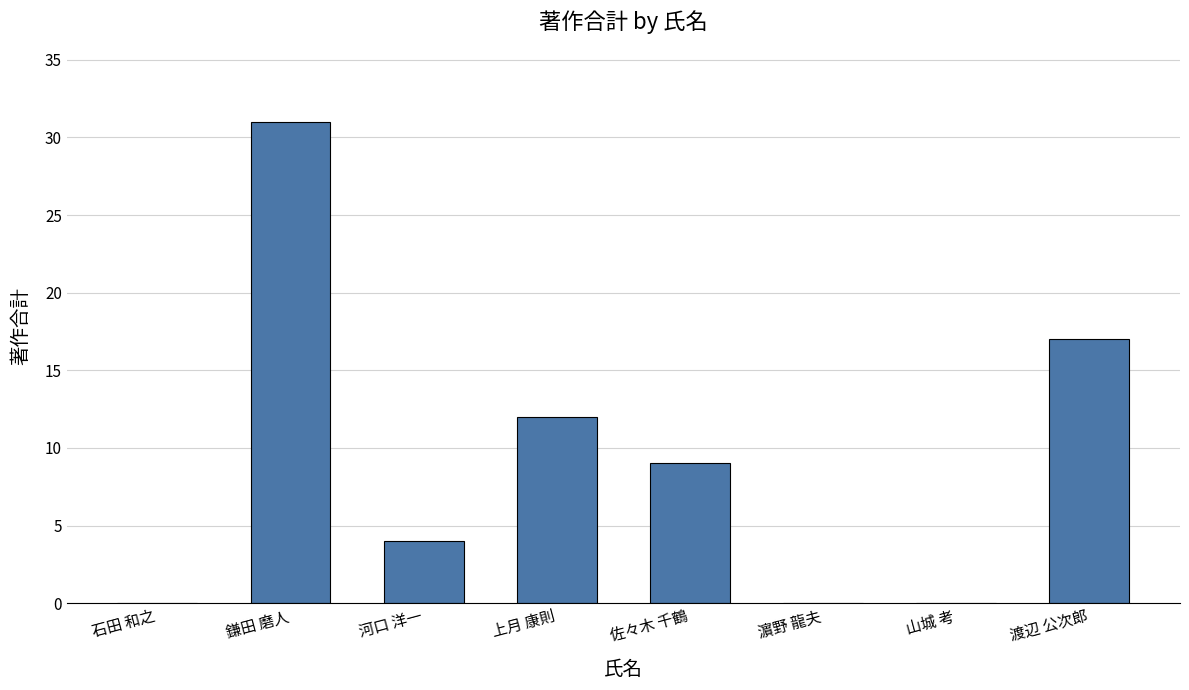

True or false: the data shows 31 at 鎌田 磨人.

True